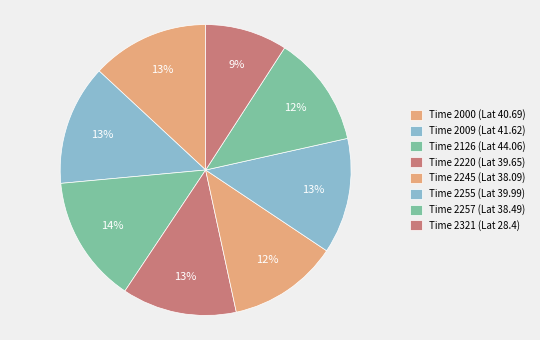

How many segments does this pie chart have?

8